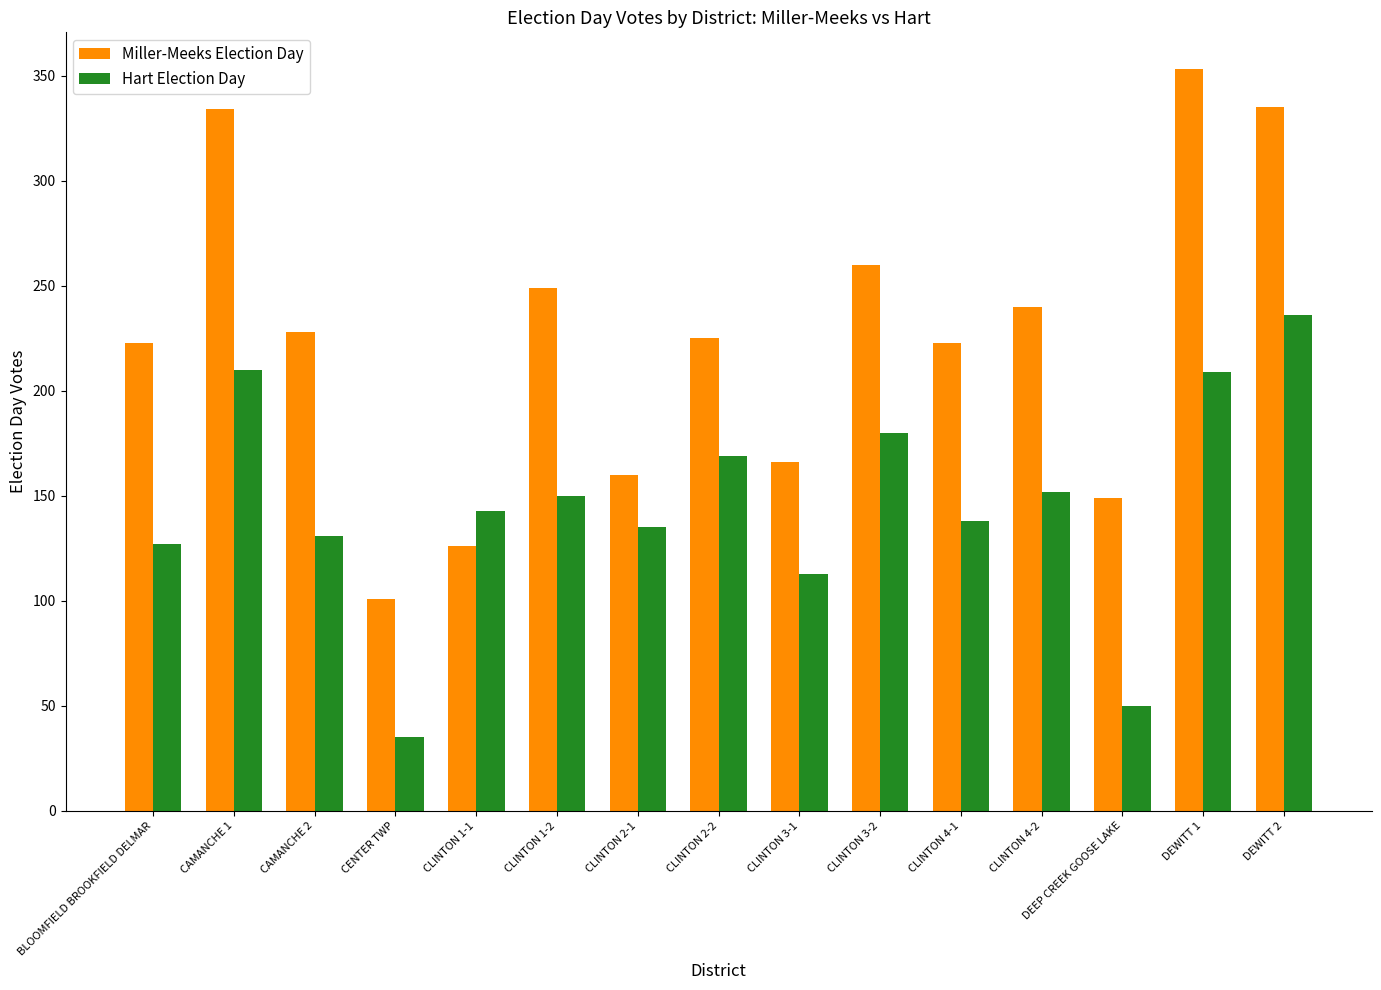

What is the value of the Miller-Meeks Election Day bar at the 12th from the left?

240